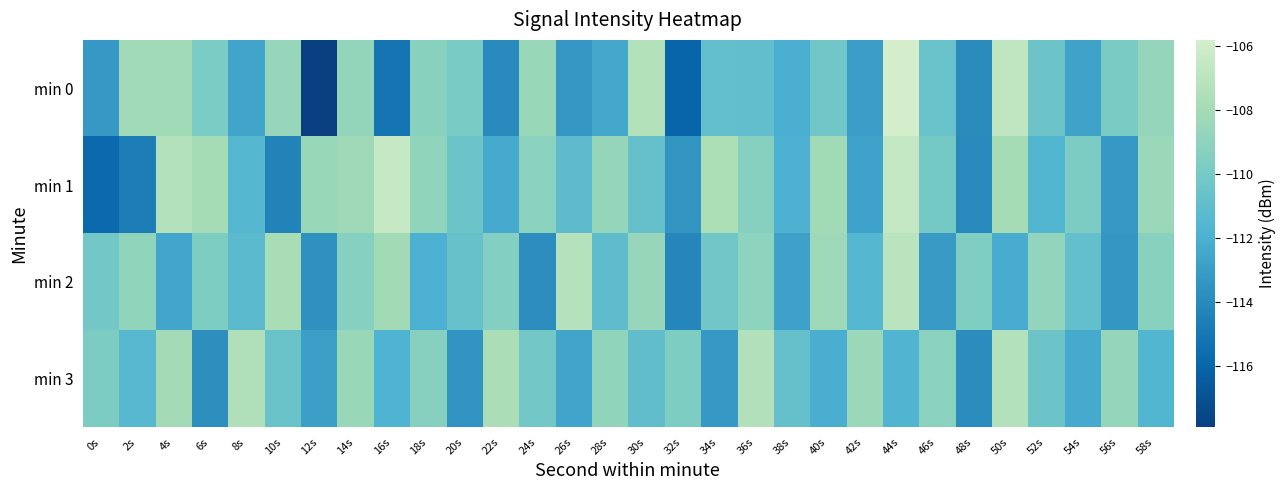

Between 2s and 16s, which is larger?

2s